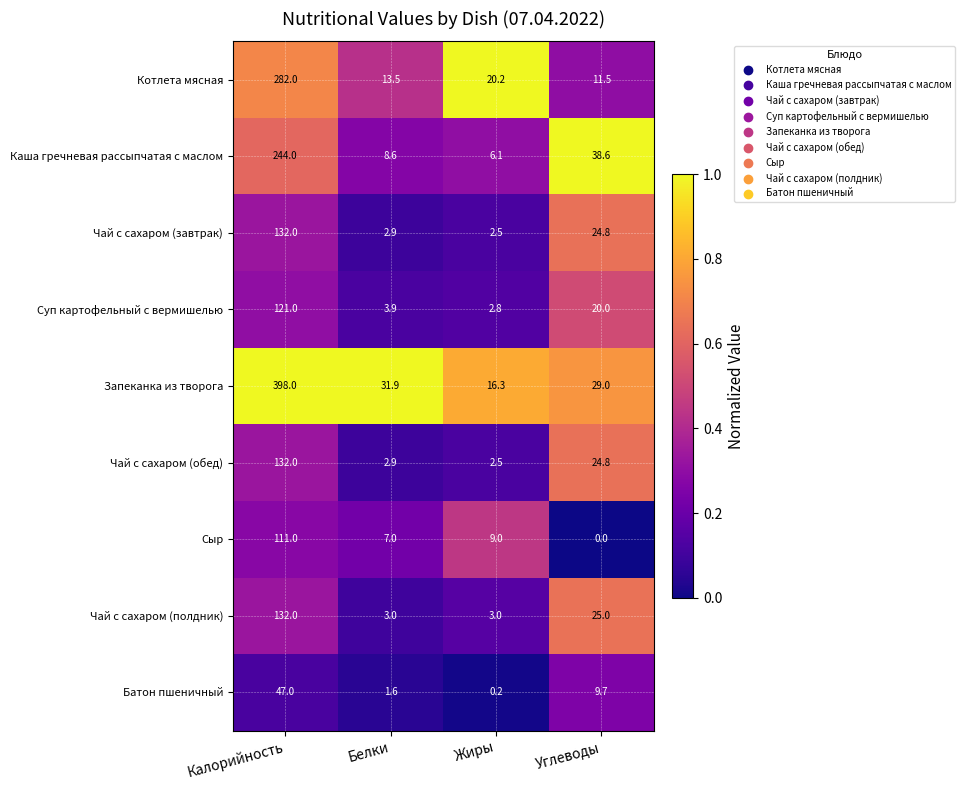

At which label is Котлета мясная closest to 146?

Жиры